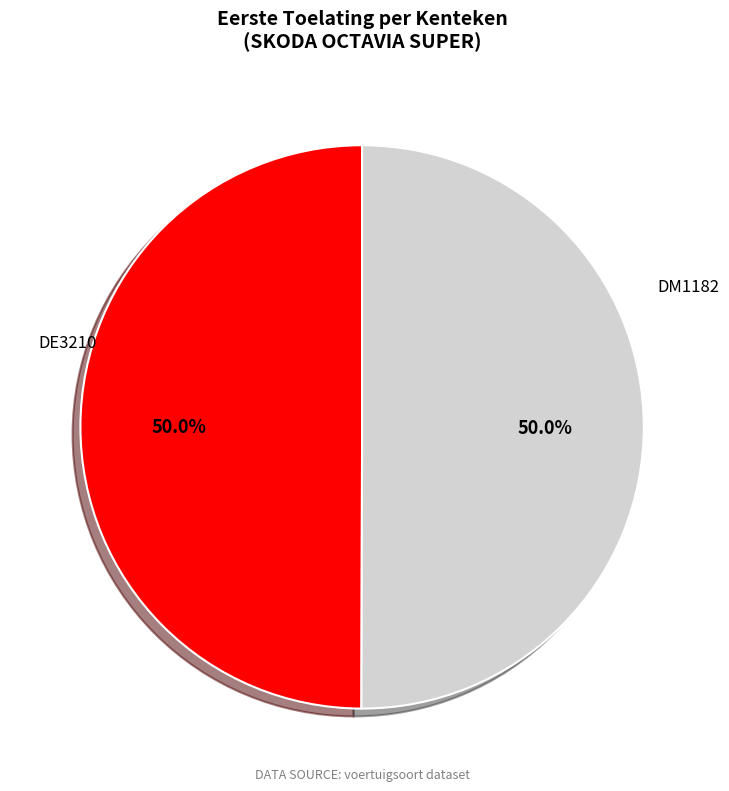

What is the ratio of the value at DE3210 to the value at DM1182?

1.0